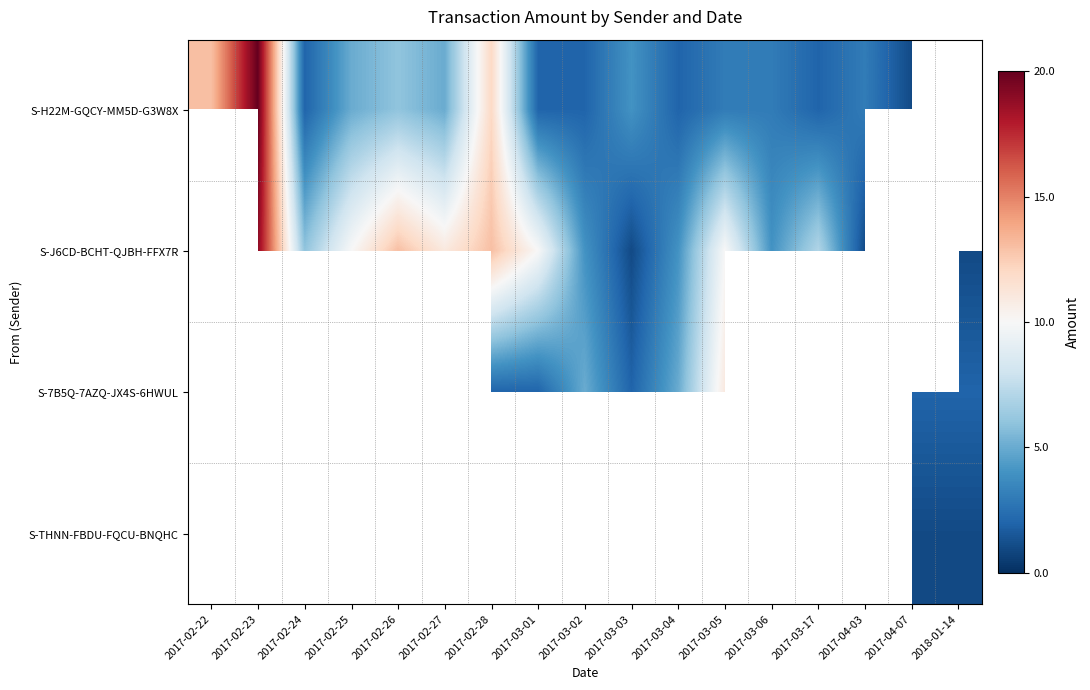

What is the difference between the highest and lowest values at 2017-04-07?

1.0